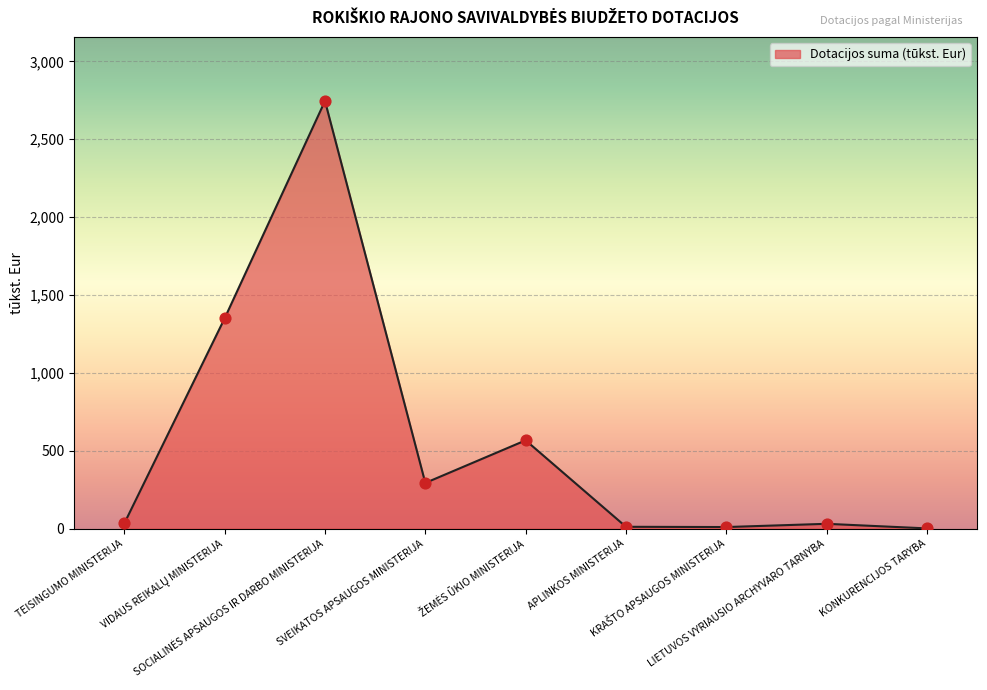

What is the maximum value shown in the chart?

2745.6